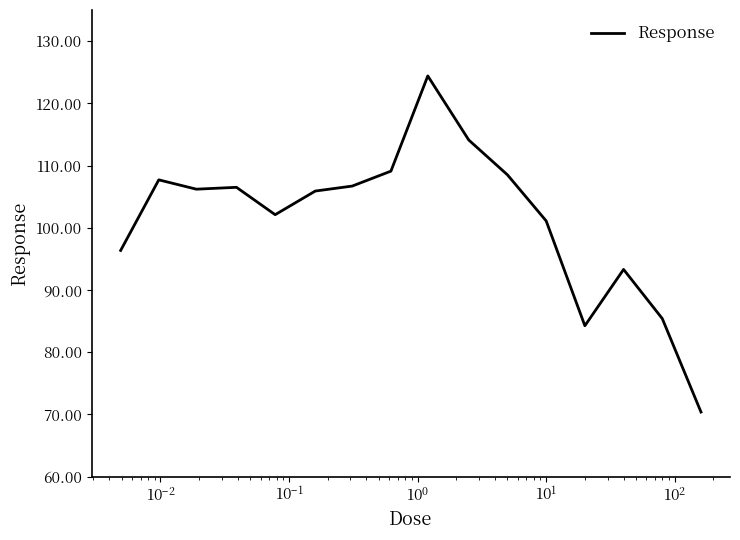

What is the difference between the maximum and minimum values?

54.0